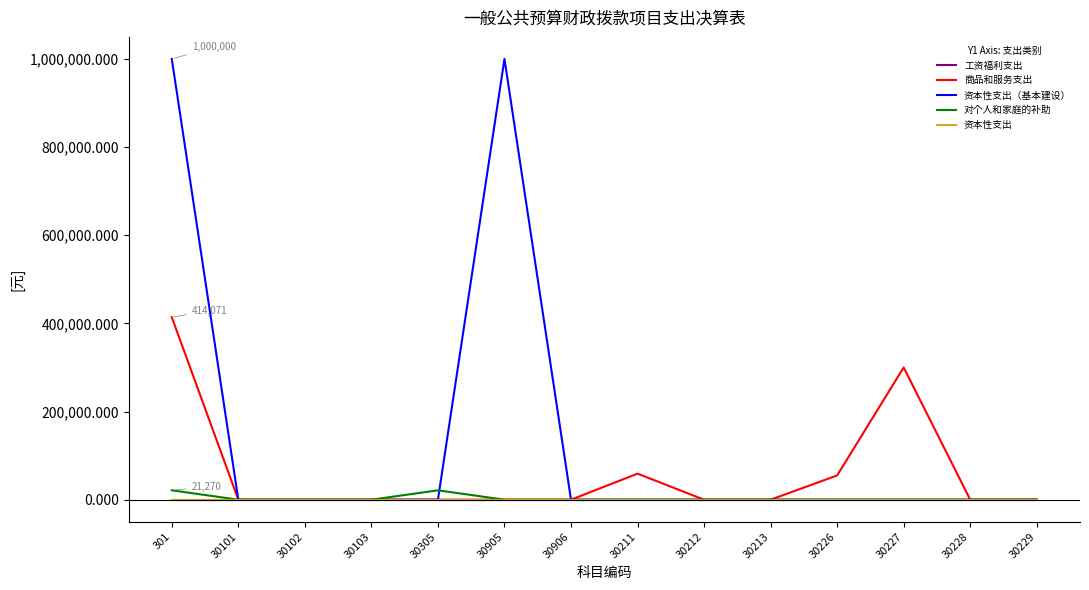

Where do 资本性支出（基本建设） and 对个人和家庭的补助 first cross each other?

30305 and 30905